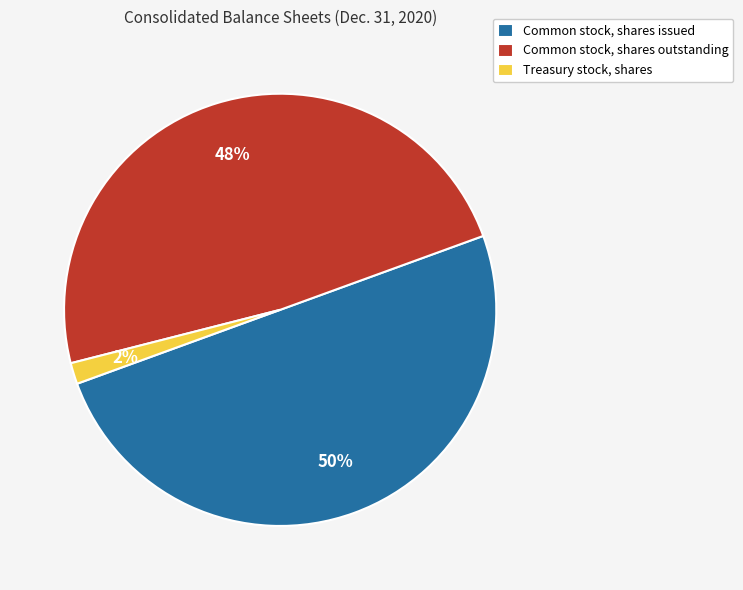

Does Common stock, shares outstanding represent more than half of the total?

No